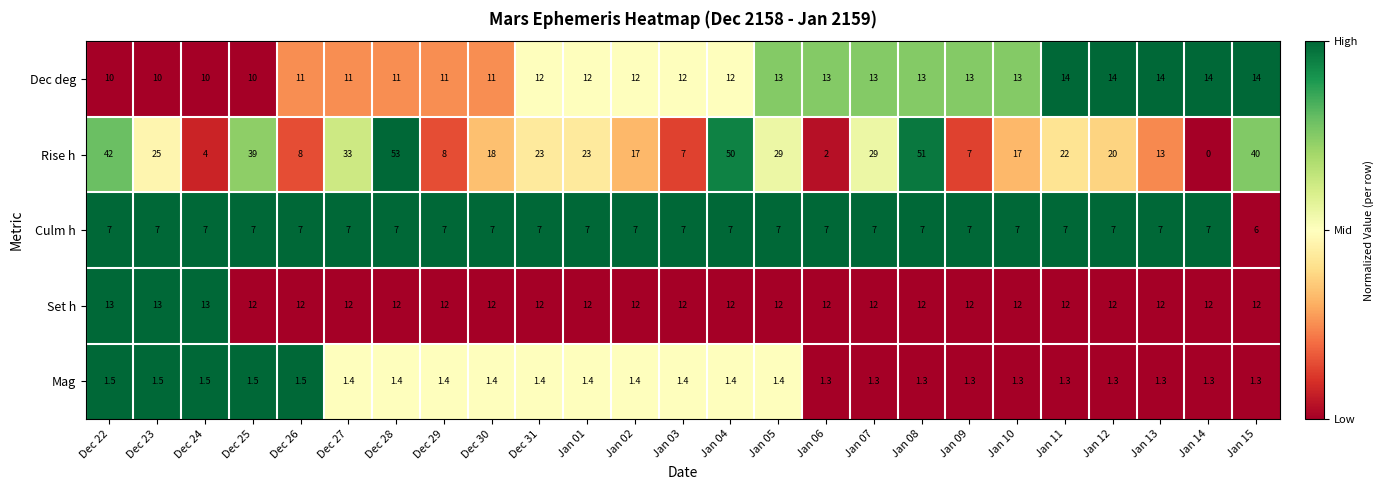

At which category is the sum across all series the highest?

Dec 28